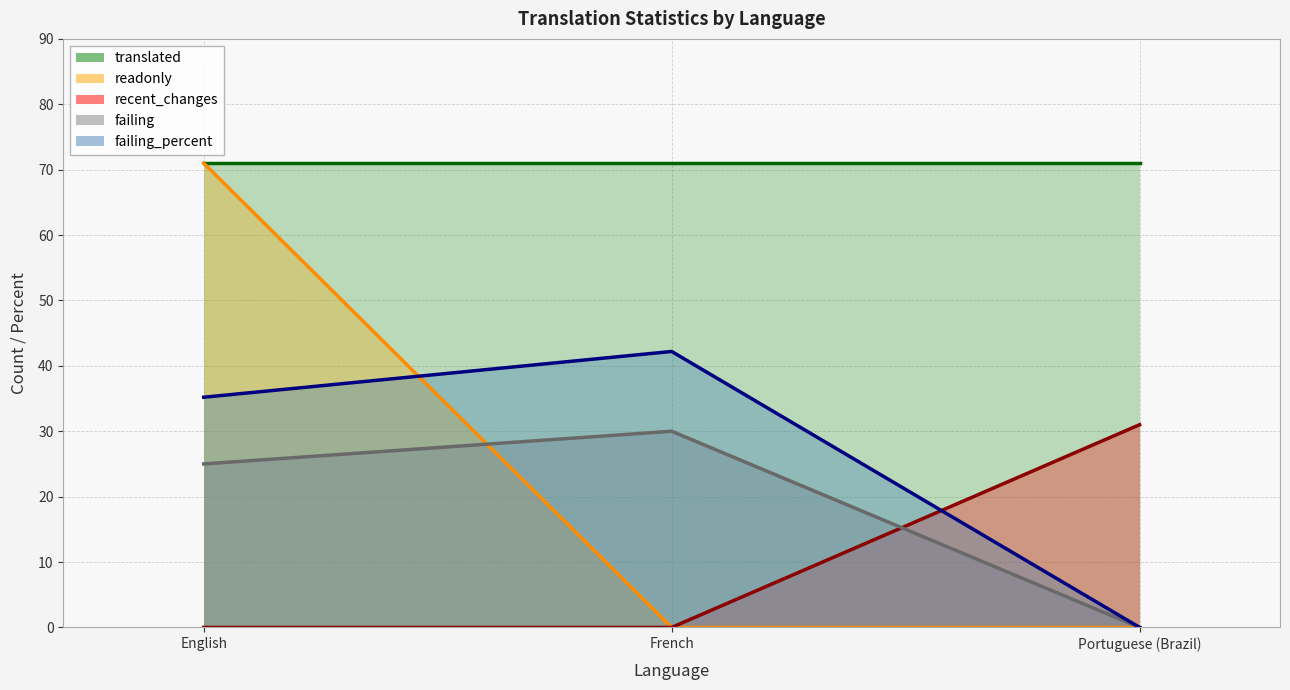

Is the value of readonly at Portuguese (Brazil) greater than the value of failing at French?

No